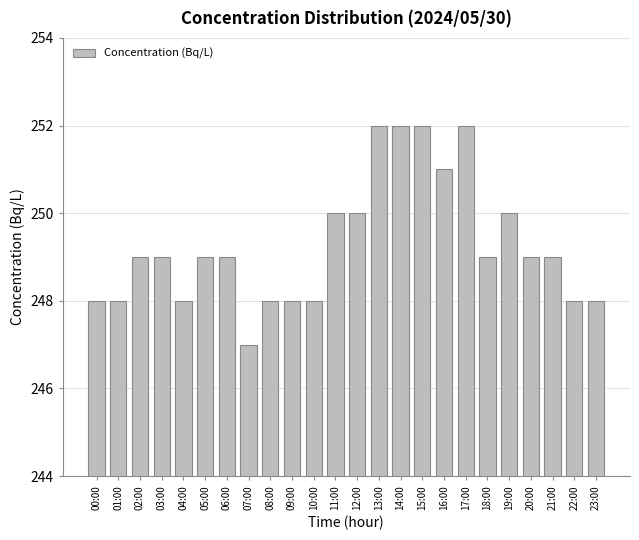

What is the value of the 5th bar from the left?

248